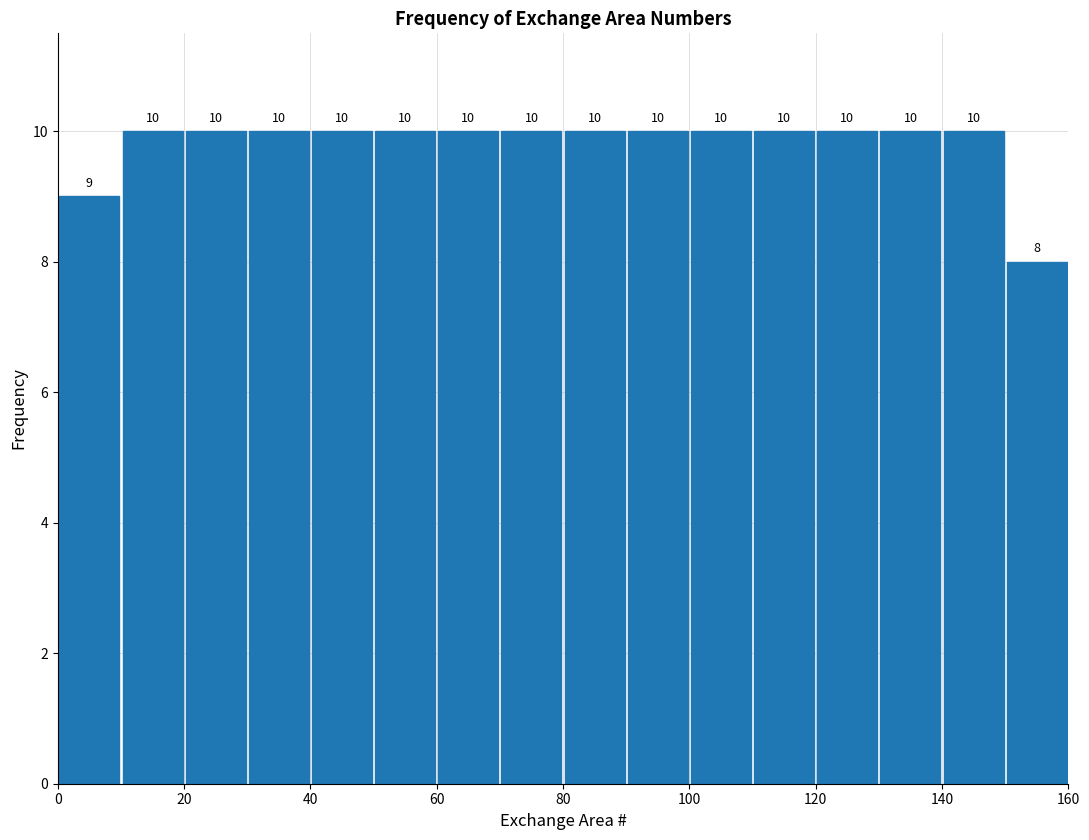

What is the height of the bar covering 120 to 130 on the x-axis?

10